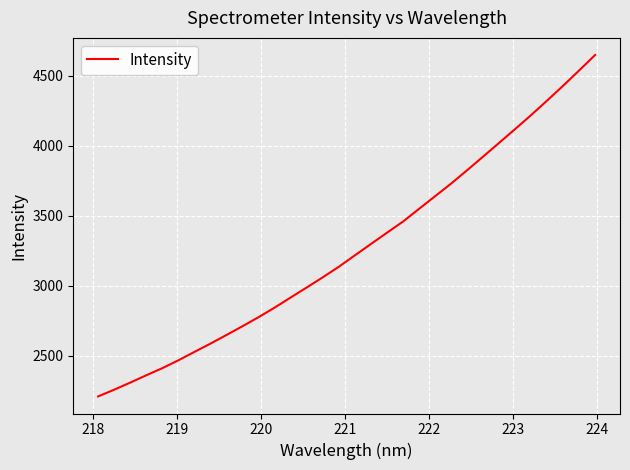

What is the difference between the maximum and minimum values?

2437.7